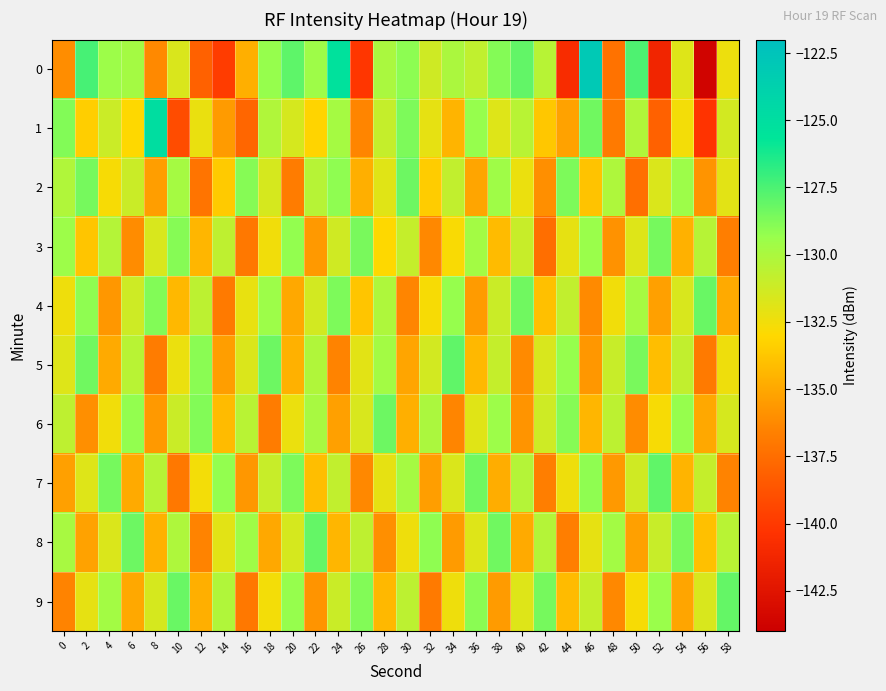

Which category has the lowest value across all series?

56